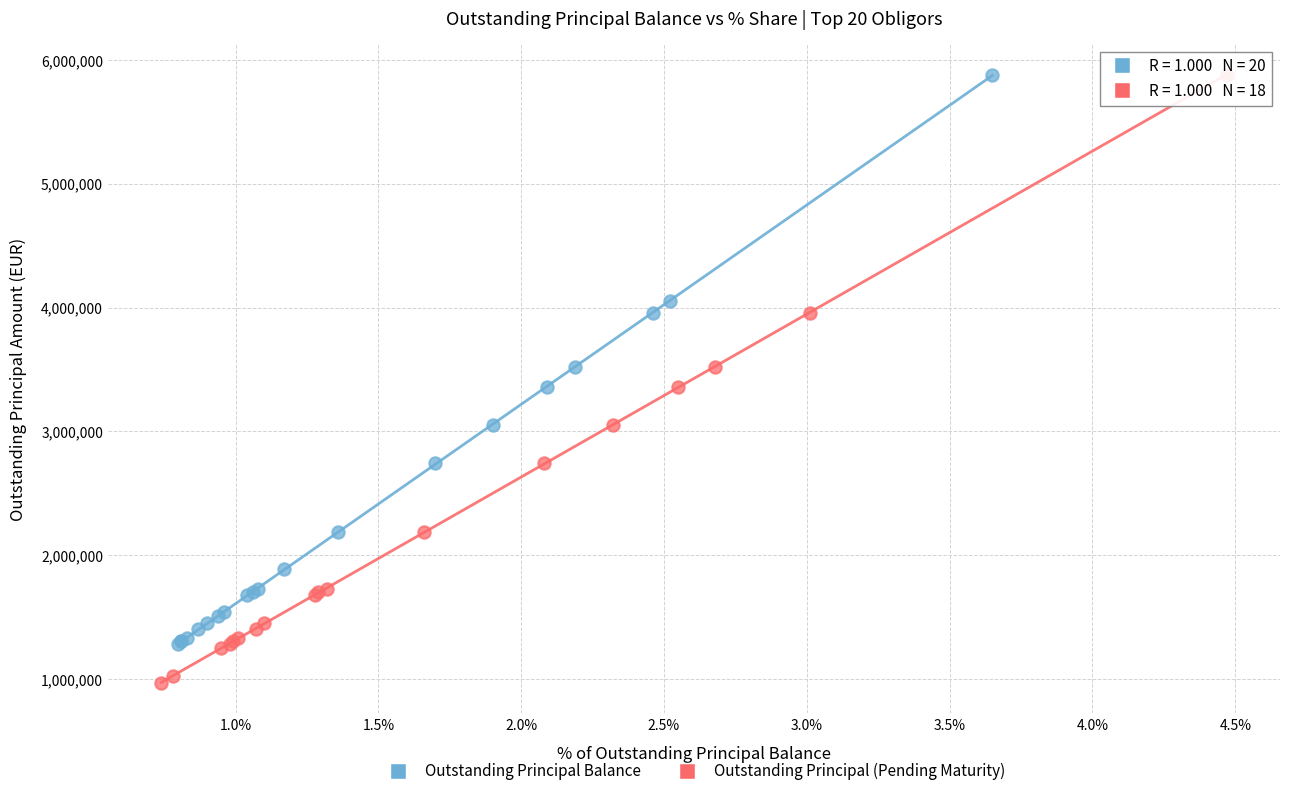

Which series has the largest Y range (max minus min)?

Outstanding Principal (Pending Maturity)